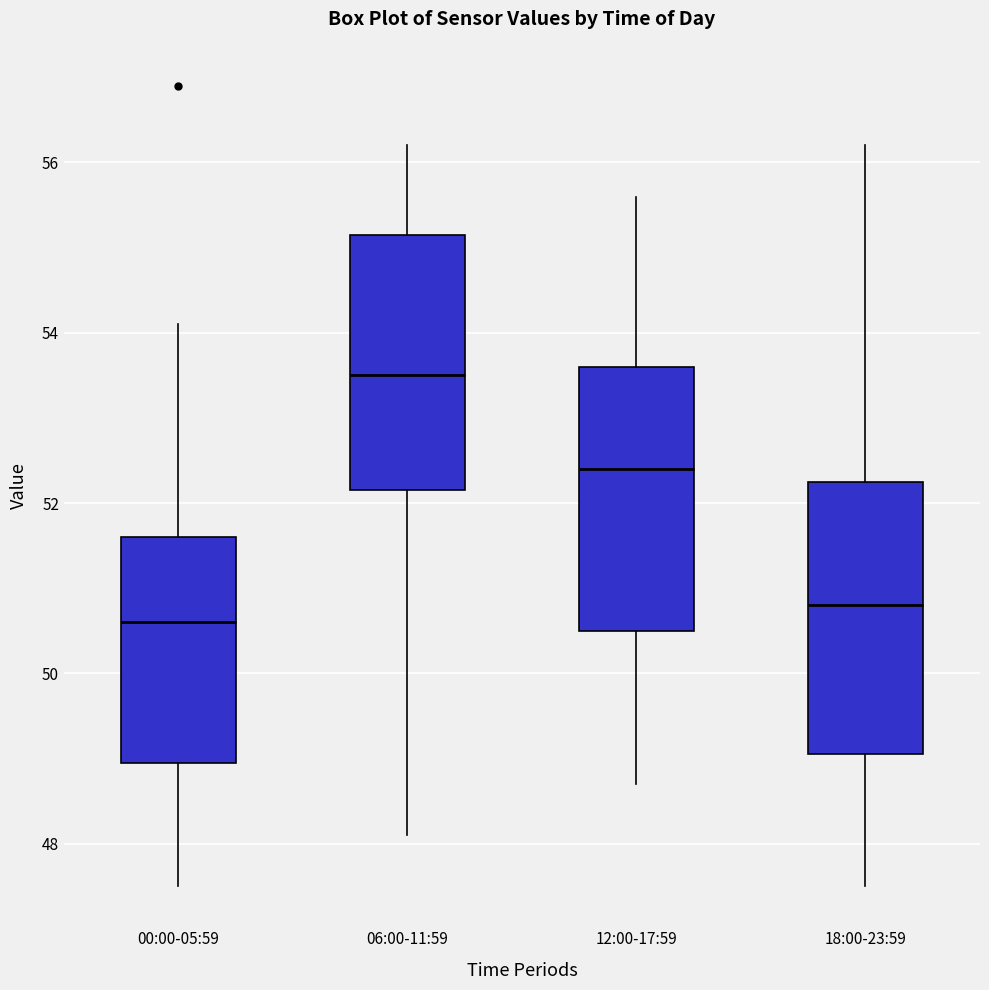

Reading left to right, read every box against the y-axis: the position of its median line, the range the box covers, and the ends of its whiskers. The values are not printed on the chart, so give them approximately, as read against the axis.

00:00-05:59: median 50.6, box 49.0 to 51.6, whiskers 47.6 to 54.2
06:00-11:59: median 53.6, box 52.2 to 55.2, whiskers 48.2 to 56.2
12:00-17:59: median 52.4, box 50.6 to 53.6, whiskers 48.8 to 55.6
18:00-23:59: median 50.8, box 49.0 to 52.2, whiskers 47.6 to 56.2